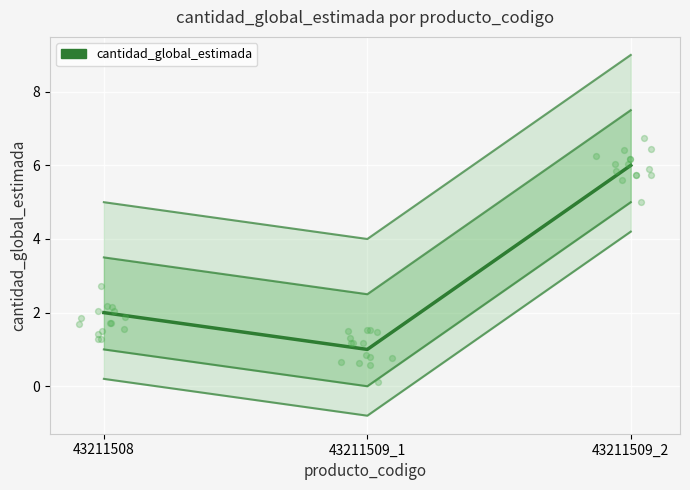

Approximately how many times larger is the value at 43211509_1 compared to 43211508?

0.5